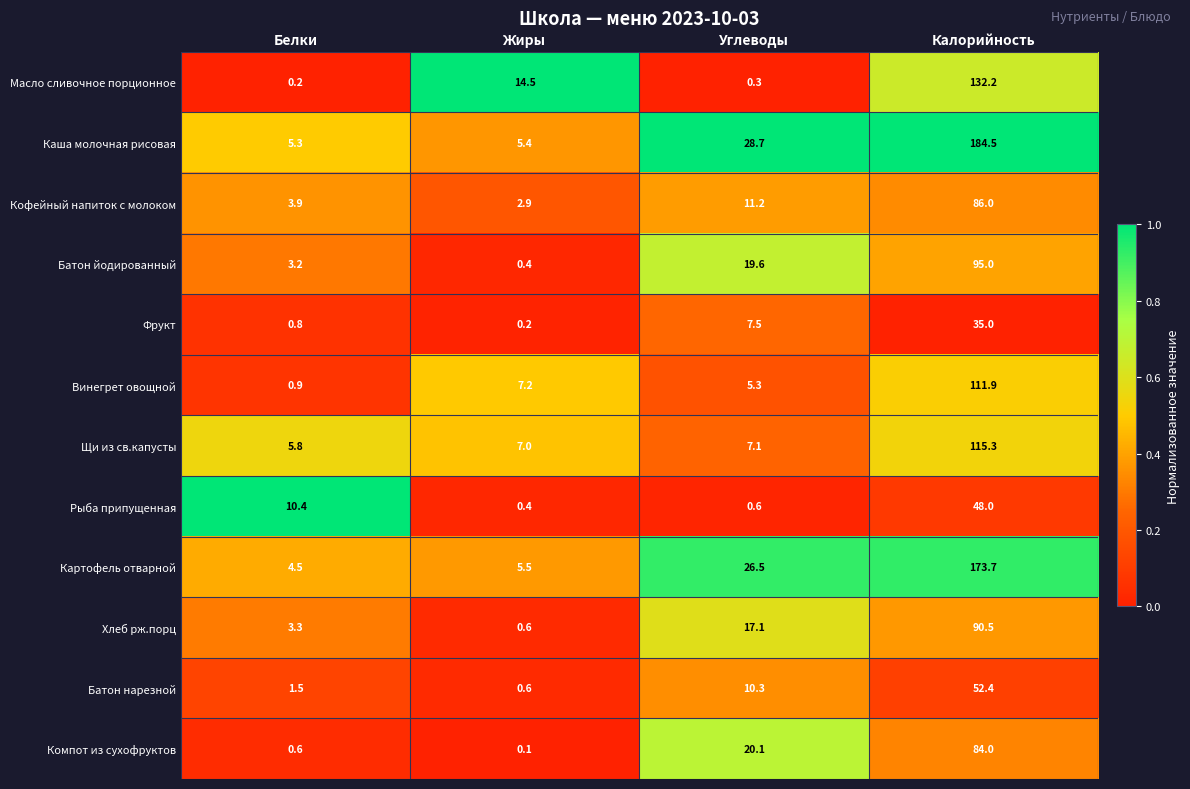

What is the average value of the Масло сливочное порционное series?

36.8